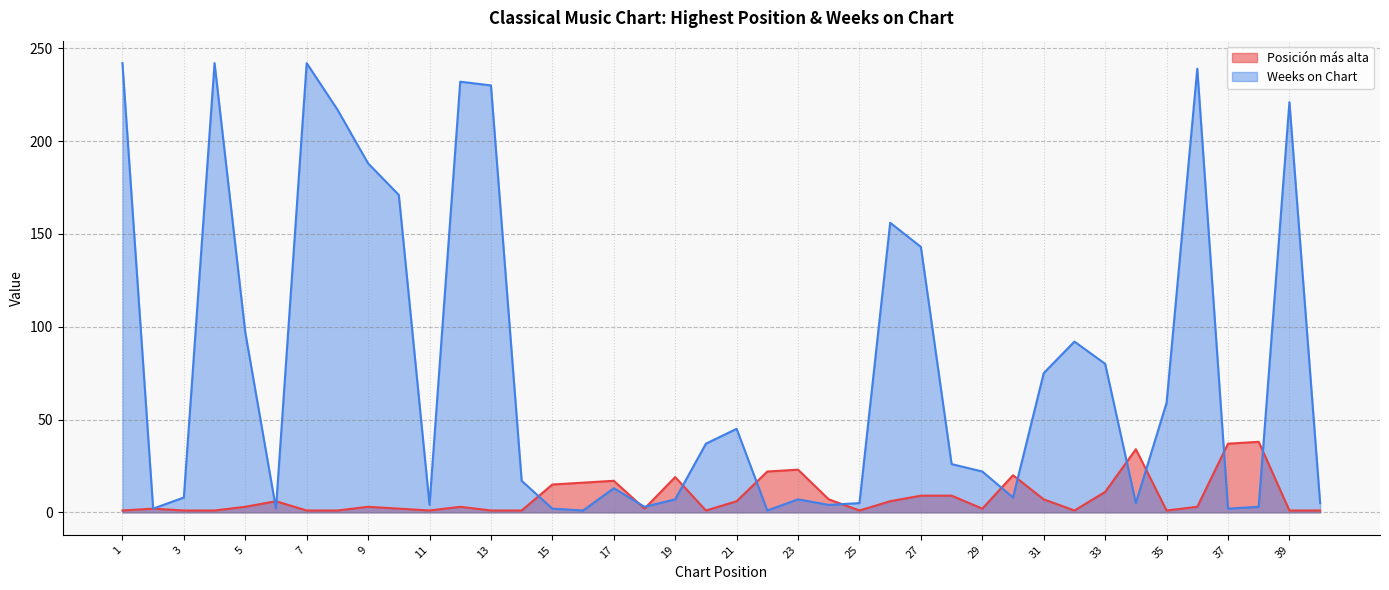

The Posición más alta series shows 1 at 9. True or false?

False